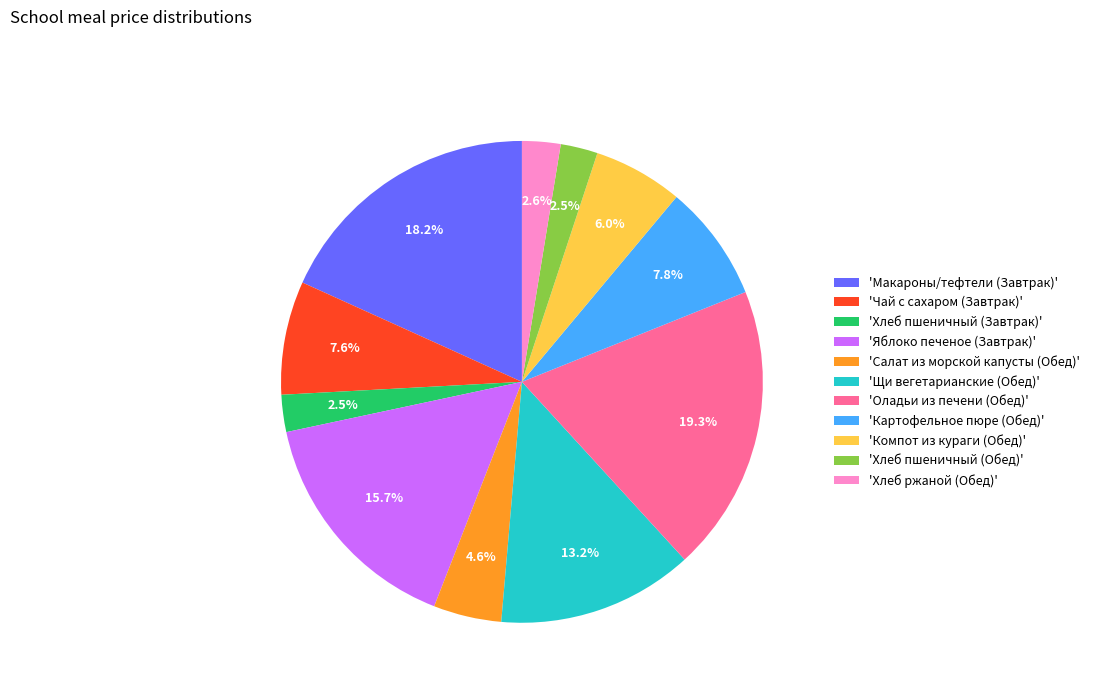

Does any single category account for the majority?

No